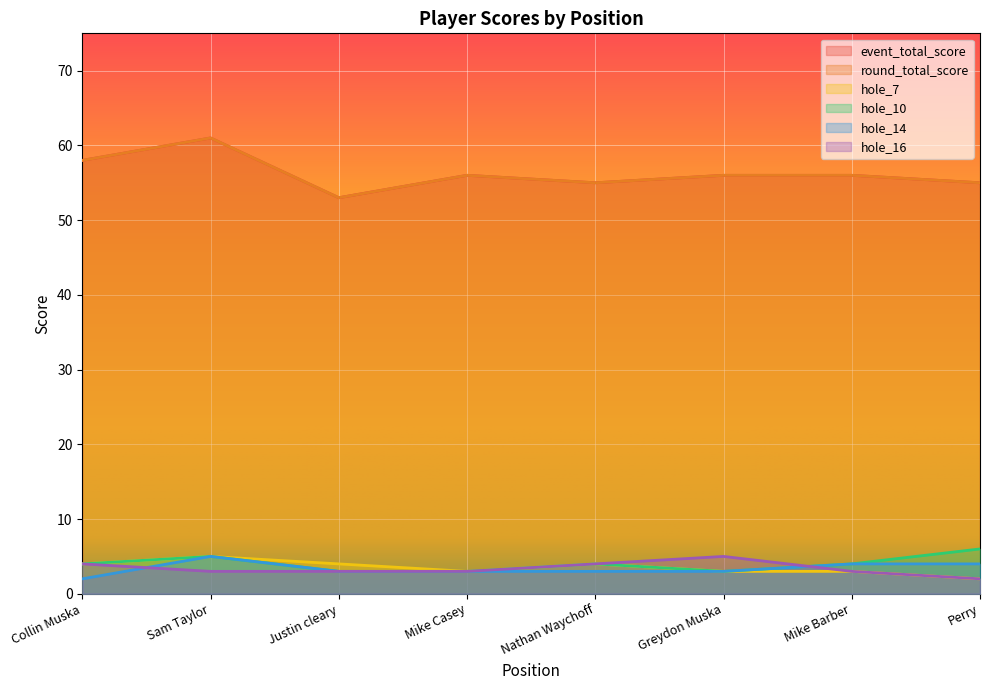

What is the difference between the second highest and second lowest values in the hole_14 series?

1